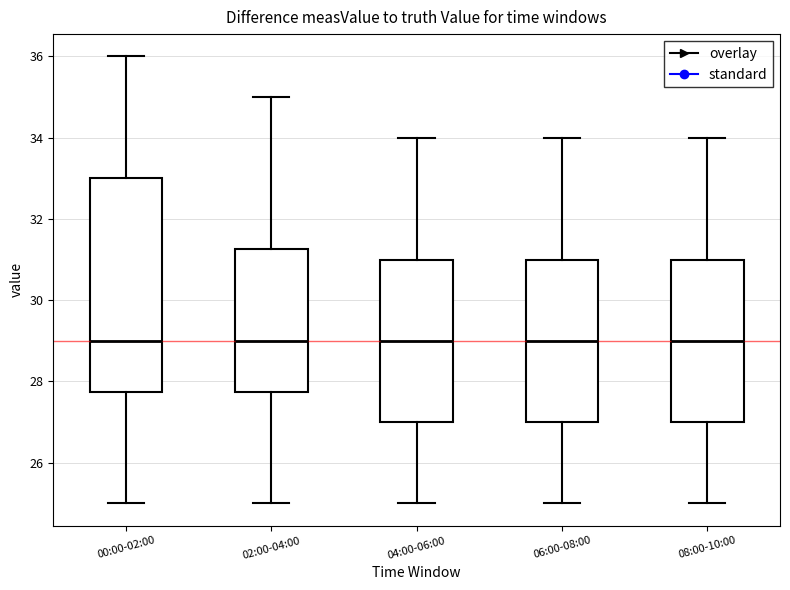

Reading left to right, transcribe this box plot: for each box, give where its median line is, the range the box spans, and where its two whiskers end, as read against the y-axis. The values are not printed on the chart, so give them approximately, as read against the axis.

00:00-02:00: median 29.0, box 27.8 to 33.0, whiskers 25.0 to 36.0
02:00-04:00: median 29.0, box 27.8 to 31.2, whiskers 25.0 to 35.0
04:00-06:00: median 29.0, box 27.0 to 31.0, whiskers 25.0 to 34.0
06:00-08:00: median 29.0, box 27.0 to 31.0, whiskers 25.0 to 34.0
08:00-10:00: median 29.0, box 27.0 to 31.0, whiskers 25.0 to 34.0